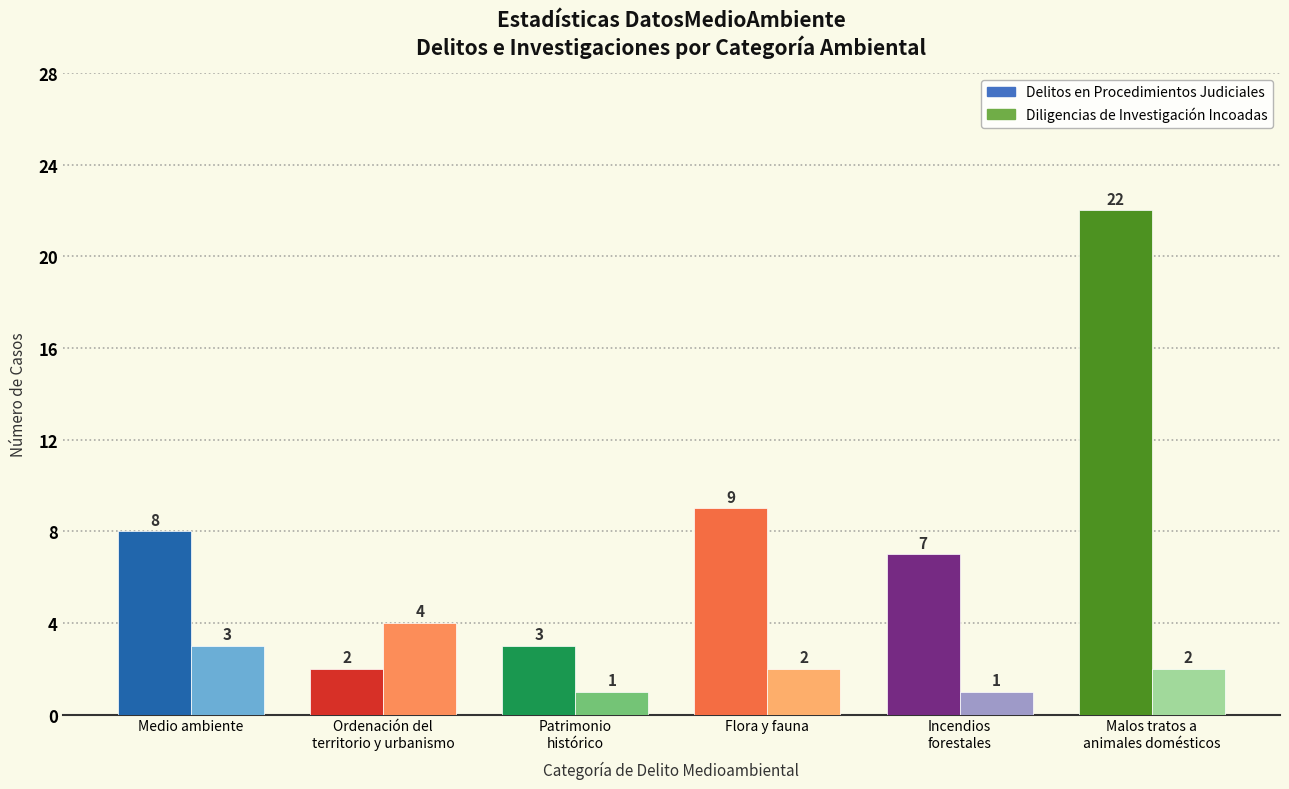

List the series in order of their overall mean, highest first.

Delitos en Procedimientos Judiciales, Diligencias de Investigación Incoadas